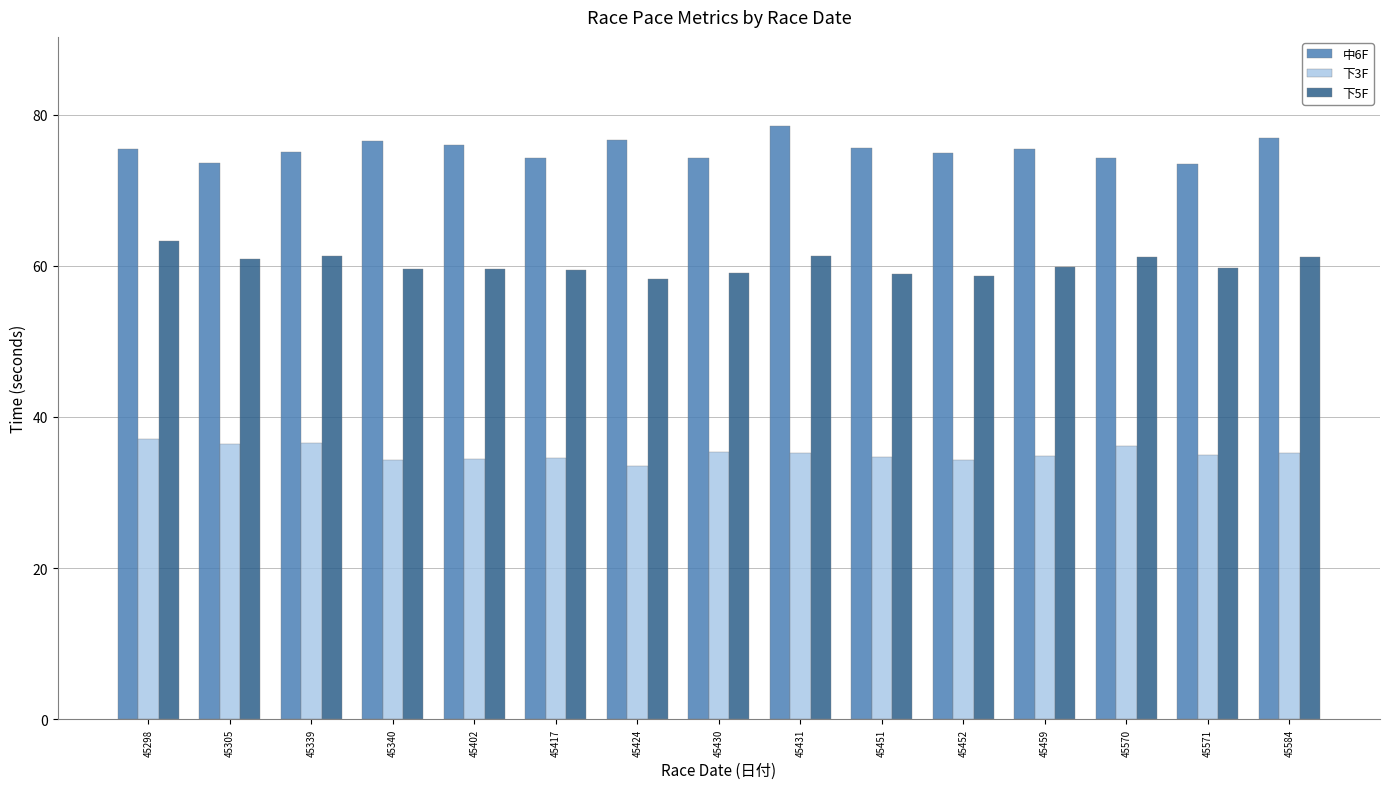

What is the difference between the 下5F values at 45584 and 45431?

0.1